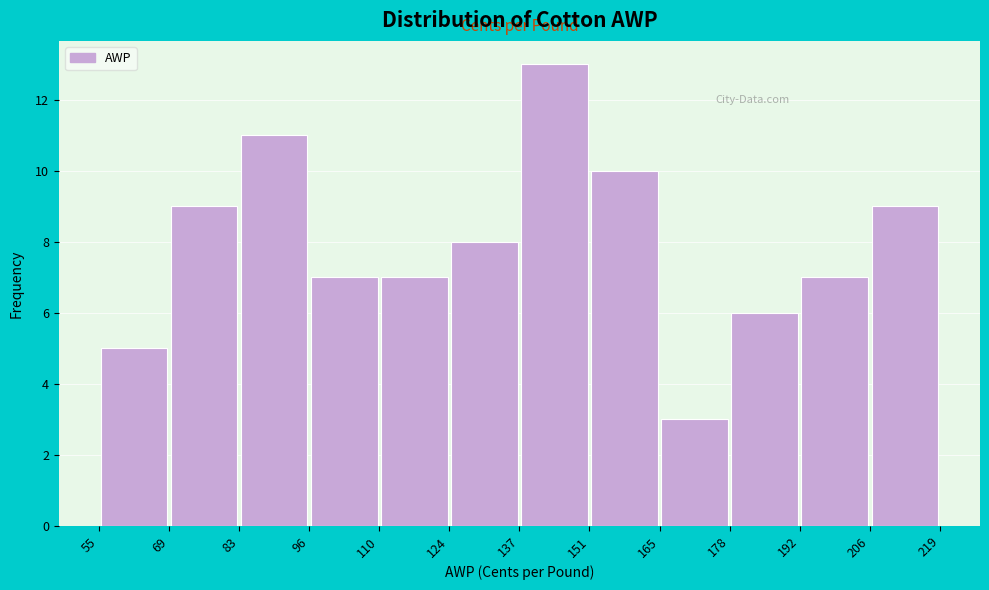

Reading left to right, list every bar in this chart as the range it spans on the x-axis followed by its height. The values are not printed on the chart, so give them approximately, as read against the axis.

55 to 69: 5
69 to 83: 9
83 to 96: 11
96 to 110: 7
110 to 124: 7
124 to 137: 8
137 to 151: 13
151 to 165: 10
165 to 178: 3
178 to 192: 6
192 to 206: 7
206 to 219: 9